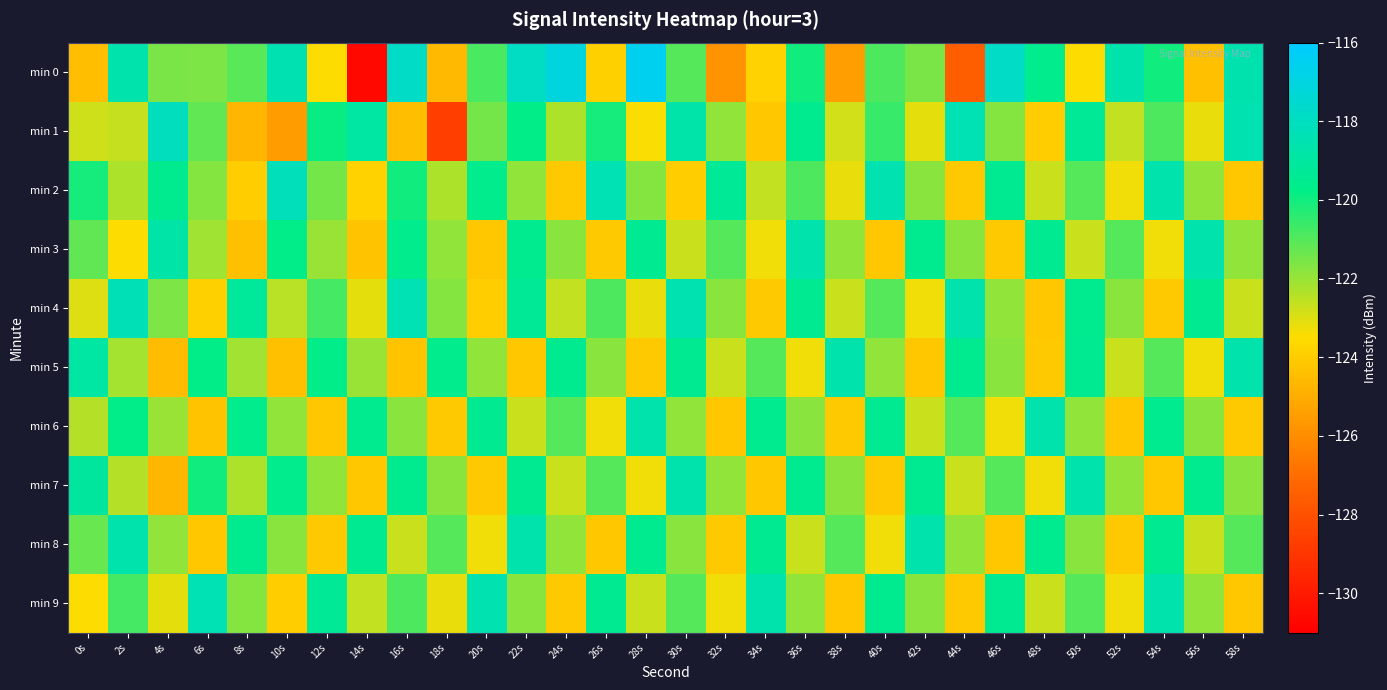

At how many categories does at least one series exceed -118?

5